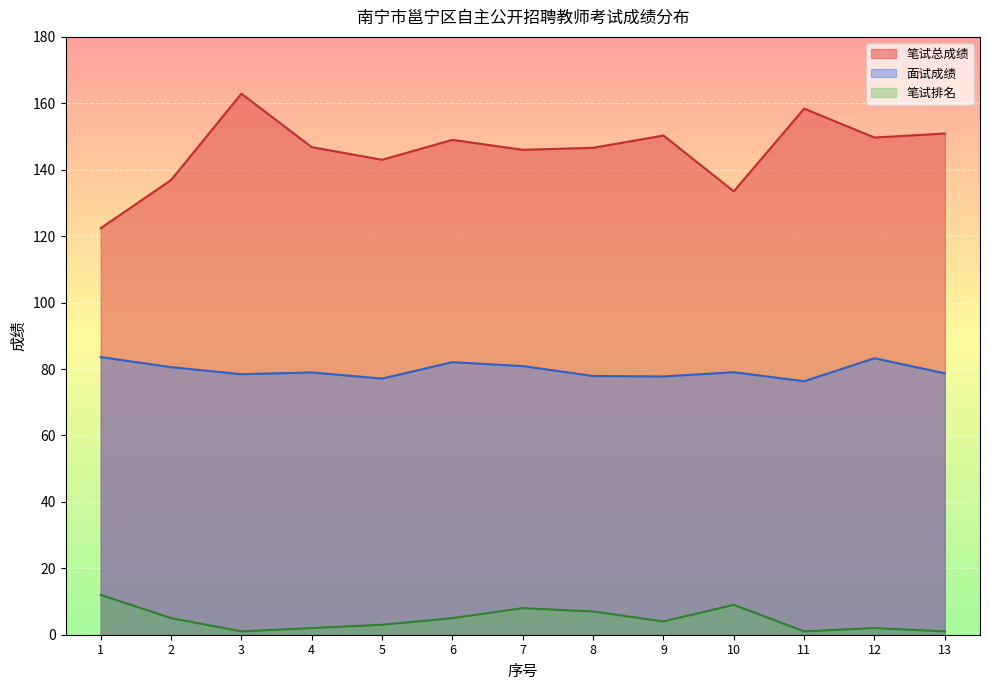

List the labels in order of 面试成绩 value, largest first.

1, 12, 6, 7, 2, 10, 4, 13, 3, 8, 9, 5, 11